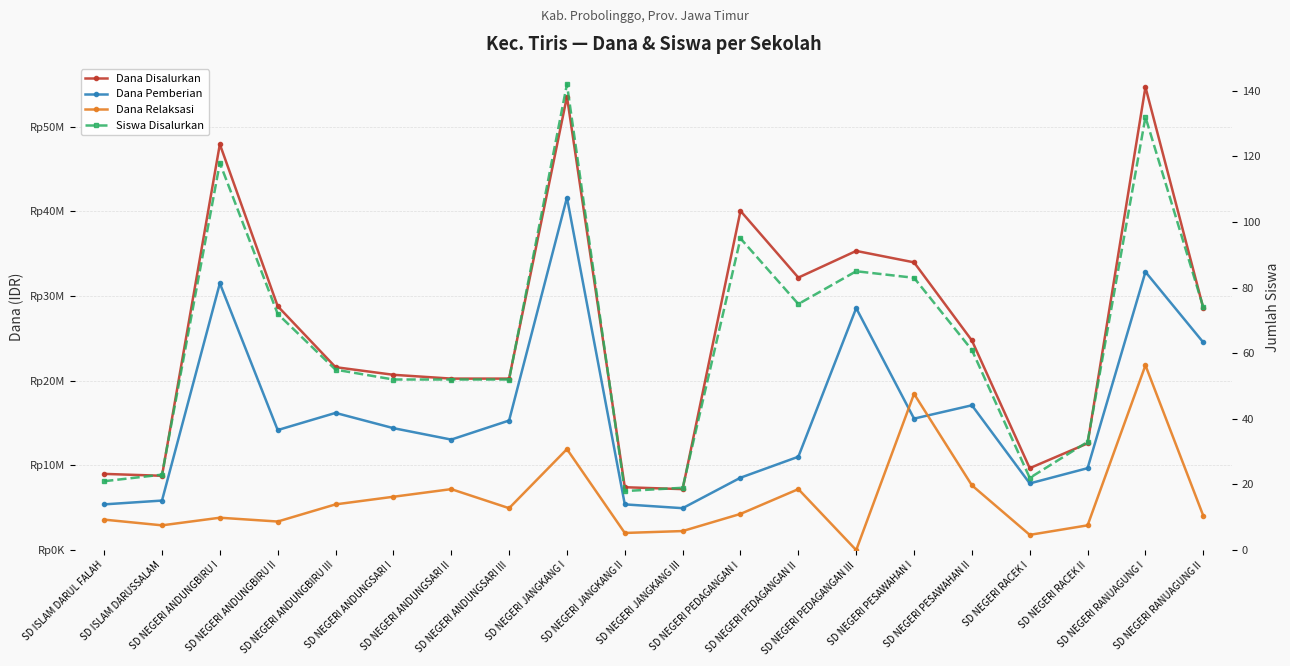

What is the spread (max minus min) of values at SD NEGERI ANDUNGSARI III?

20249948